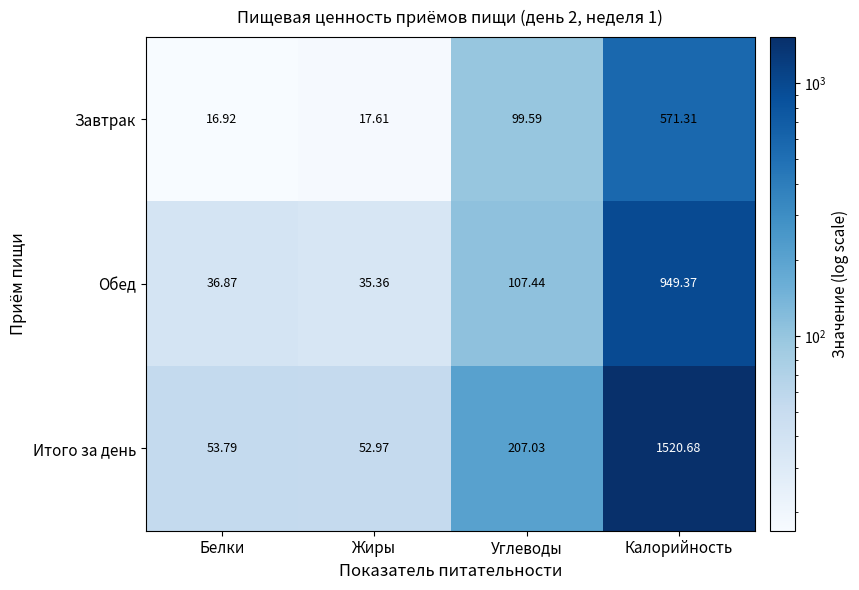

Between Углеводы and Калорийность, which series saw the biggest shift?

Итого за день